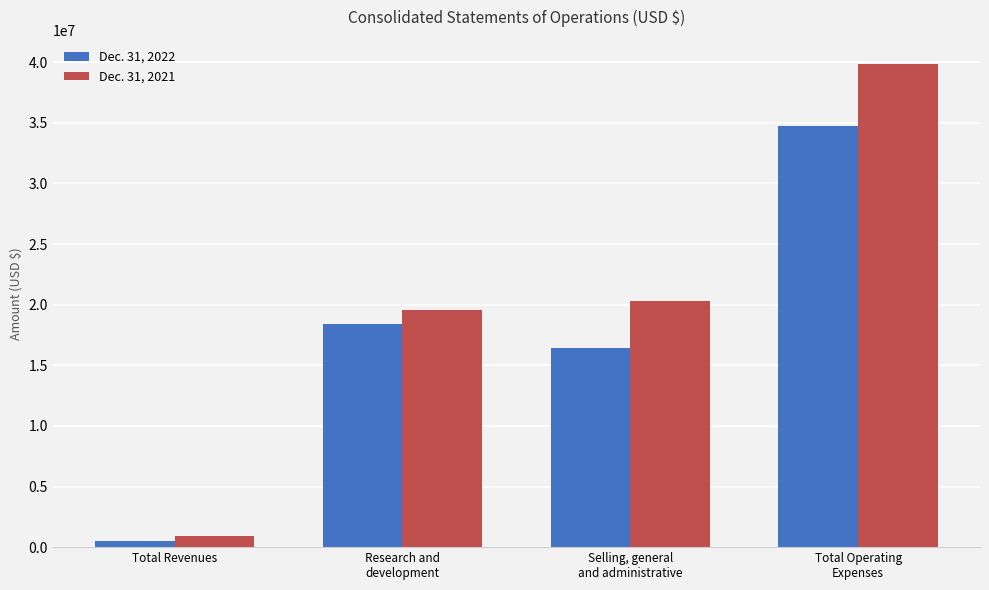

At how many categories does at least one series exceed 23199007?

1